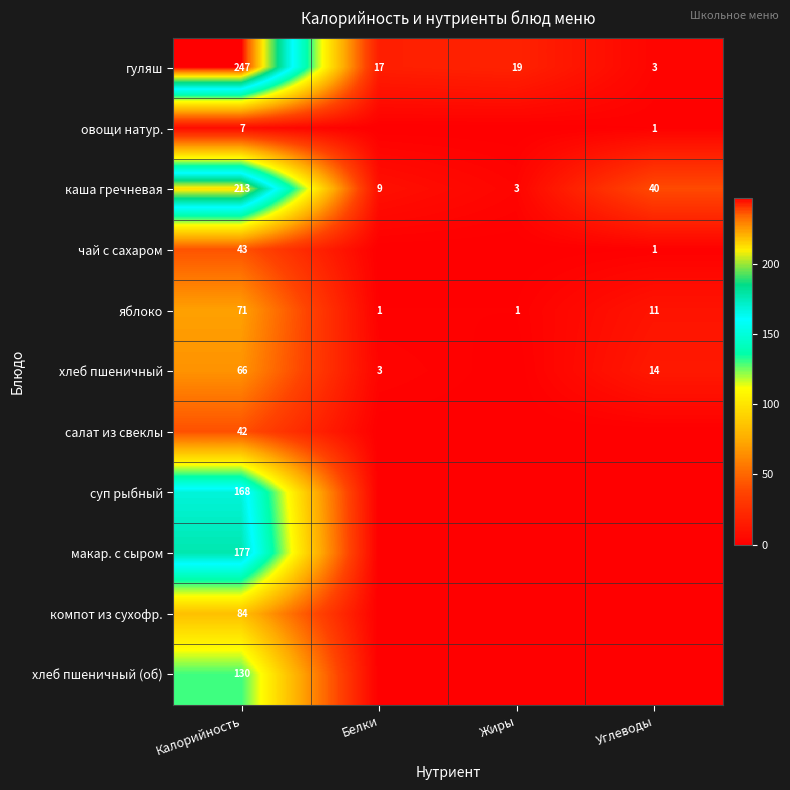

What is the highest value of the каша гречневая series?

213